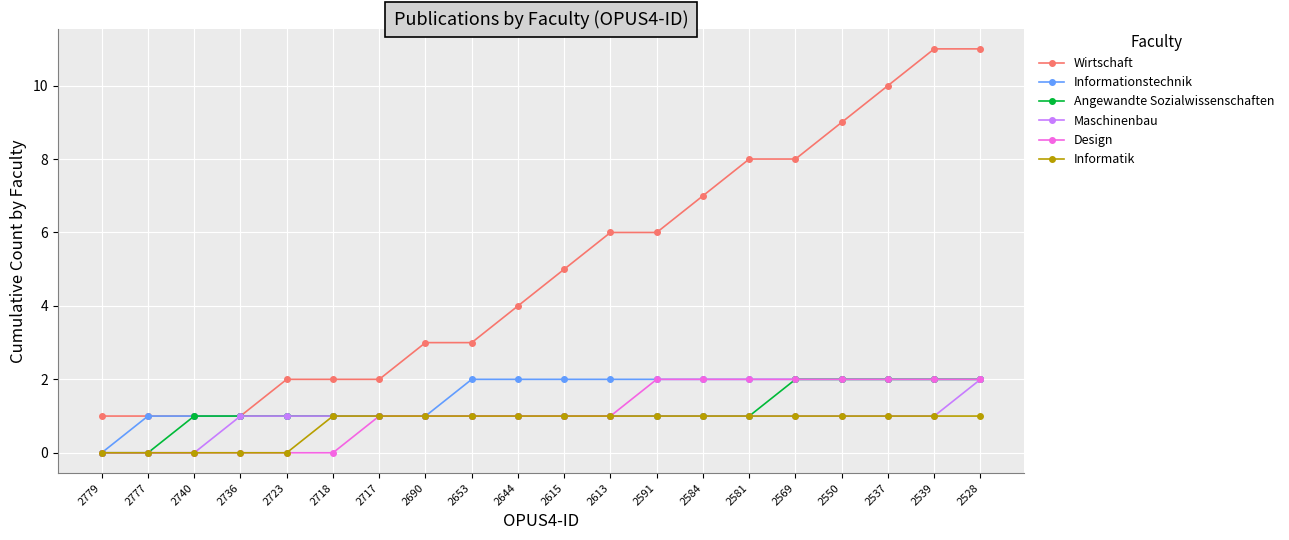

Read the Wirtschaft value at 2537, to the nearest 10.

10